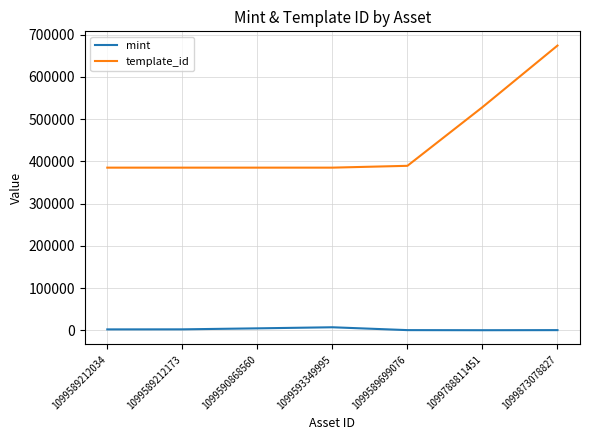

Rank the series by their average value, from highest to lowest.

template_id, mint